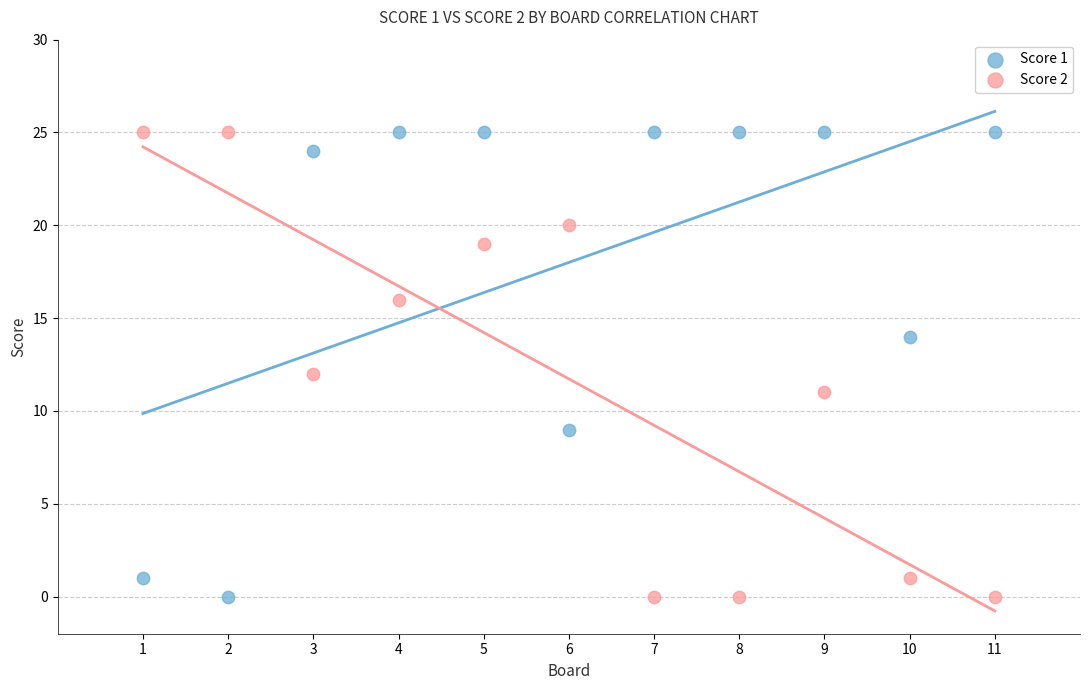

What is the X range (max minus min) for the scatter plot?

10